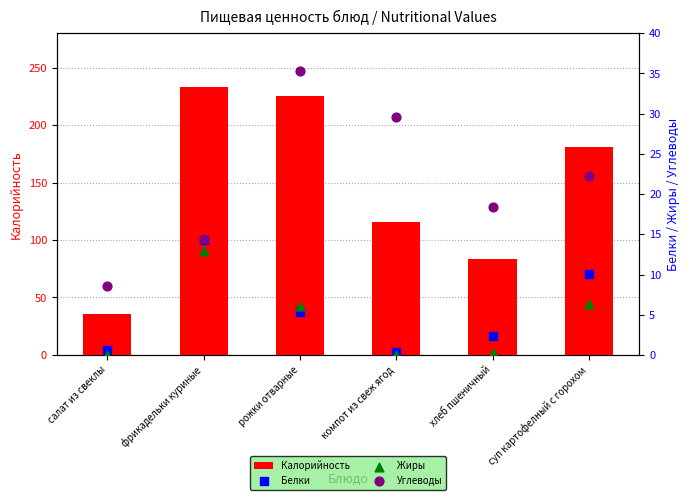

Which series has the largest total across all categories?

Калорийность